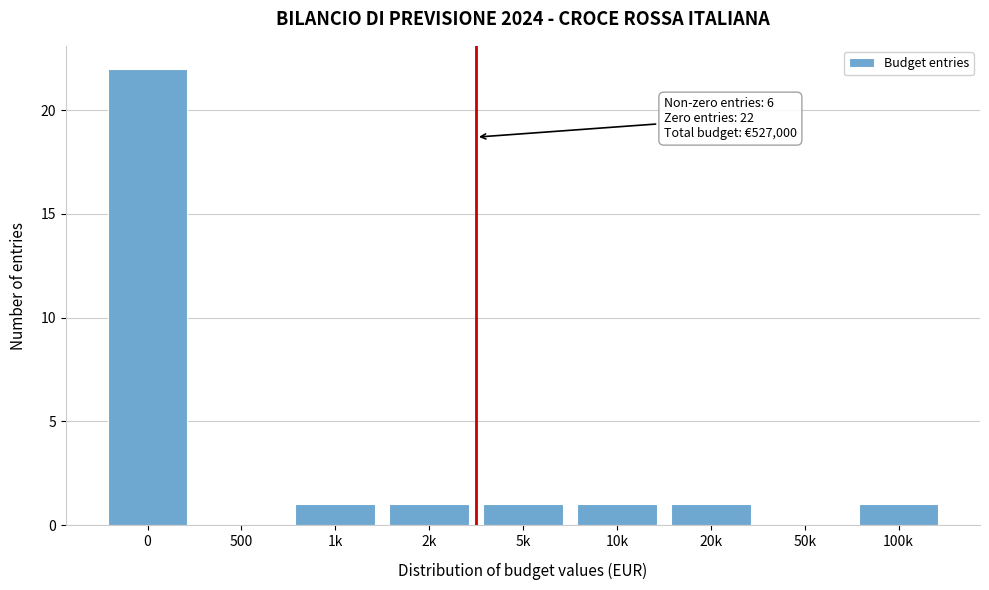

Reading right to left, list all the values displayed in this chart.

100k=1	50k=0	20k=1	10k=1	5k=1	2k=1	1k=1	500=0	0=22